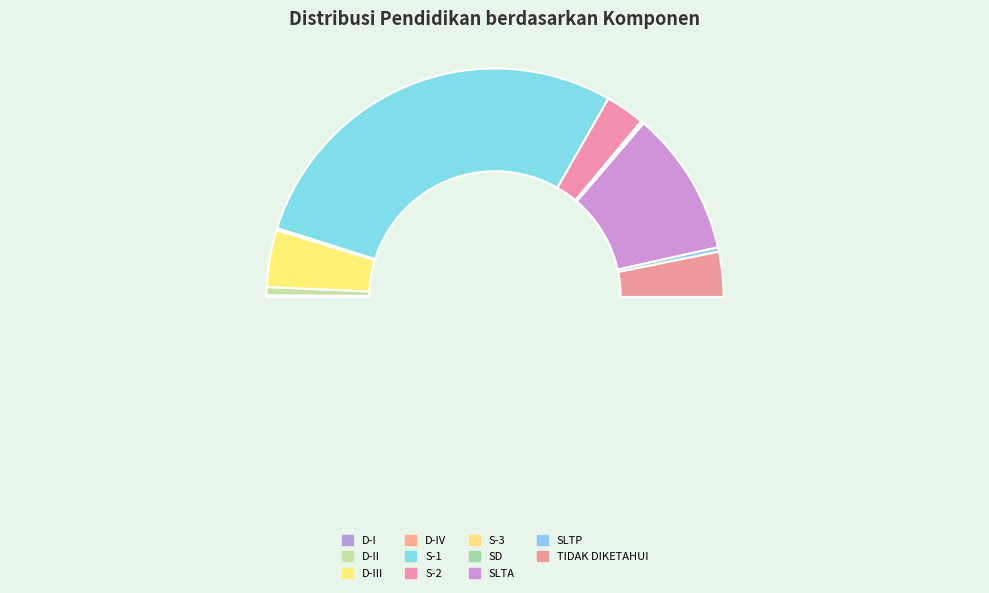

Rank the categories by value from lowest to highest.

S-3, D-I, D-IV, SD, SLTP, D-II, S-2, TIDAK DIKETAHUI, D-III, SLTA, S-1